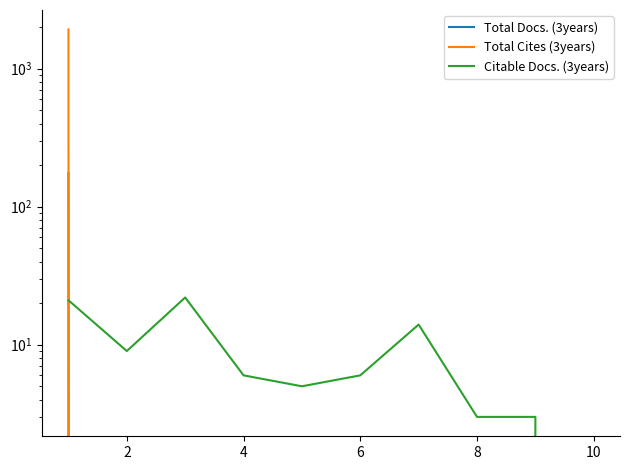

Rank the series by their maximum value, from lowest to highest.

Citable Docs. (3years), Total Docs. (3years), Total Cites (3years)